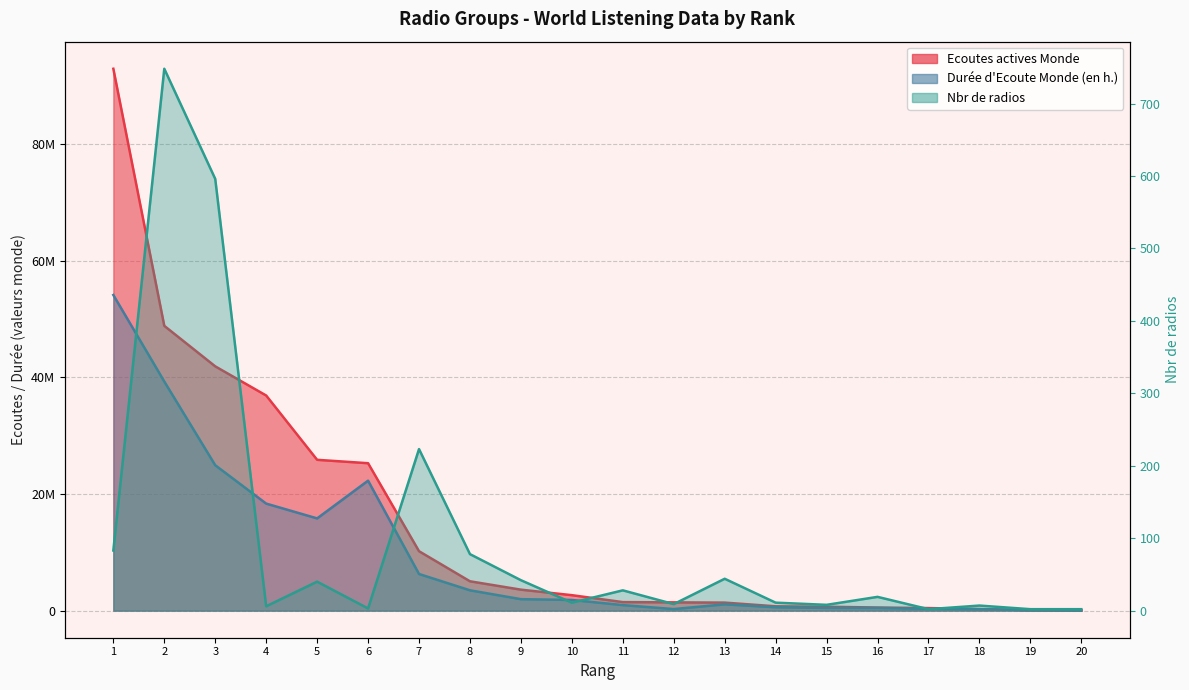

At which label does Durée d Ecoute Monde (en h.) first exceed 1829571?

1